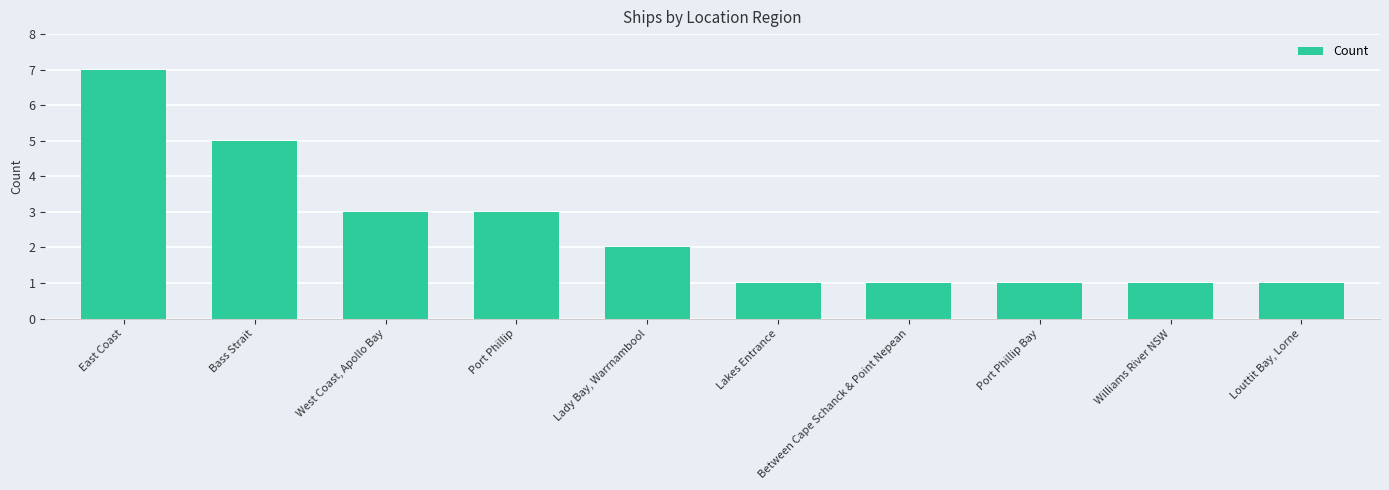

How many bars are there in total?

10